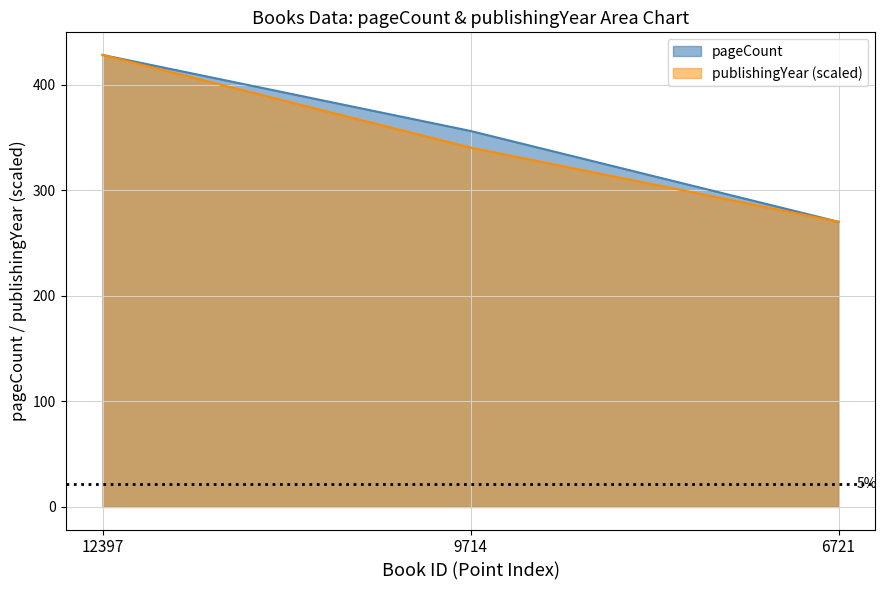

Does the chart have visible grid lines?

Yes